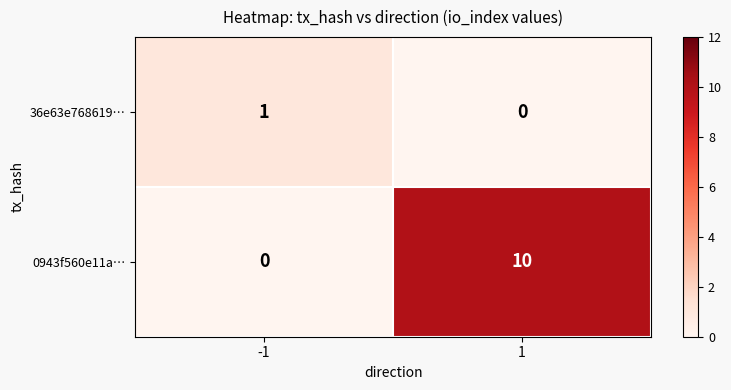

Reading left to right, extract all data points from this chart.

36e63e768619…: 1	0
0943f560e11a…: 0	10